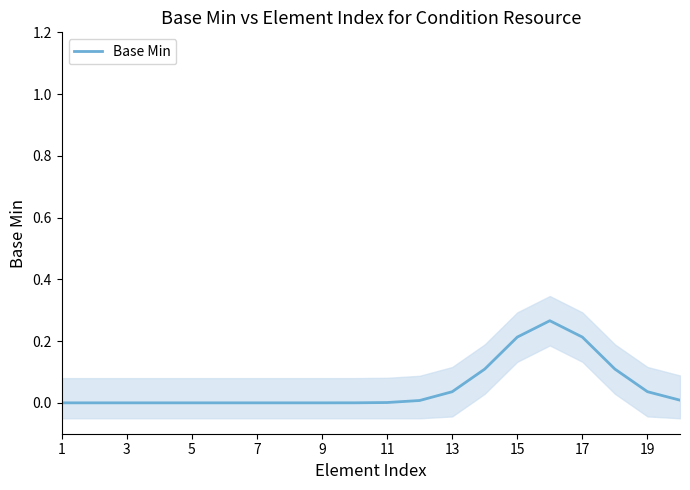

Reading right to left, what are all the values shown in this chart?

0.0	0.0	0.1	0.2	0.3	0.2	0.1	0.0	0.0	0.0	0.0	0.0	0.0	0.0	0.0	0.0	0.0	0.0	0.0	0.0